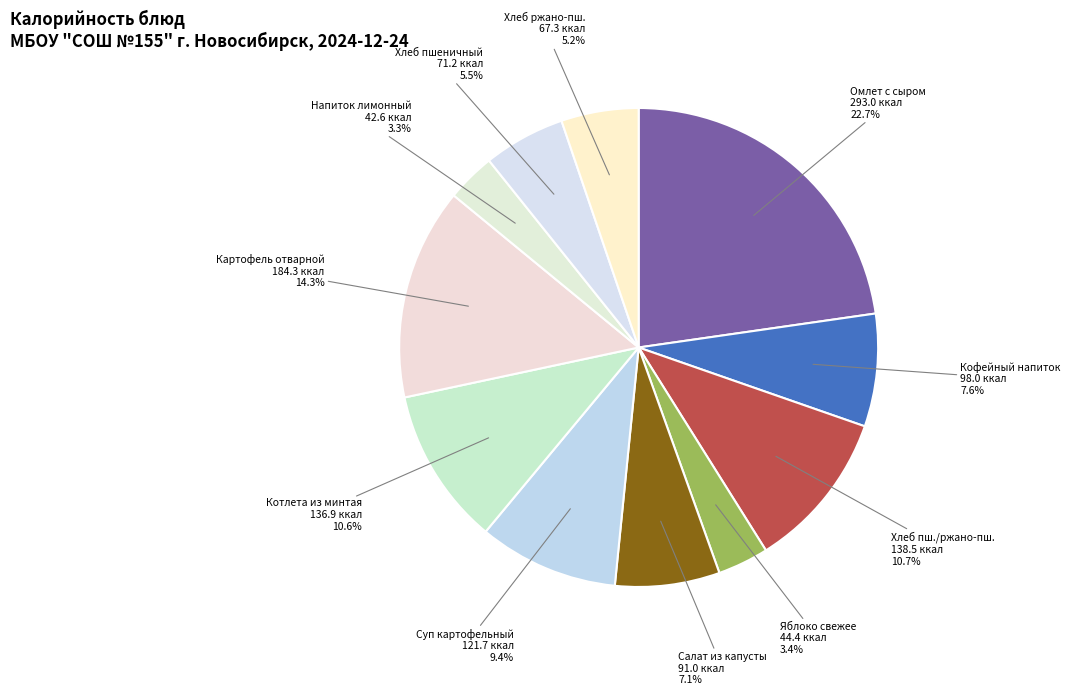

Count the number of slices in the pie.

11